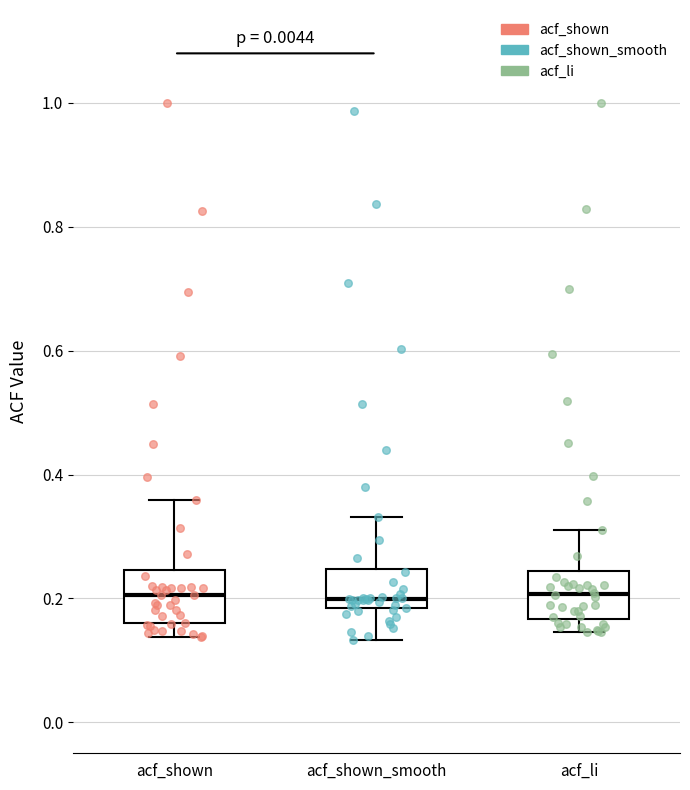

Reading left to right, transcribe this box plot: for each box, give where its median line is, the range the box spans, and where its two whiskers end, as read against the y-axis. The values are not printed on the chart, so give them approximately, as read against the axis.

acf_shown: median 0.20, box 0.16 to 0.24, whiskers 0.14 to 0.36
acf_shown_smooth: median 0.20, box 0.18 to 0.24, whiskers 0.14 to 0.34
acf_li: median 0.20, box 0.16 to 0.24, whiskers 0.14 to 0.32